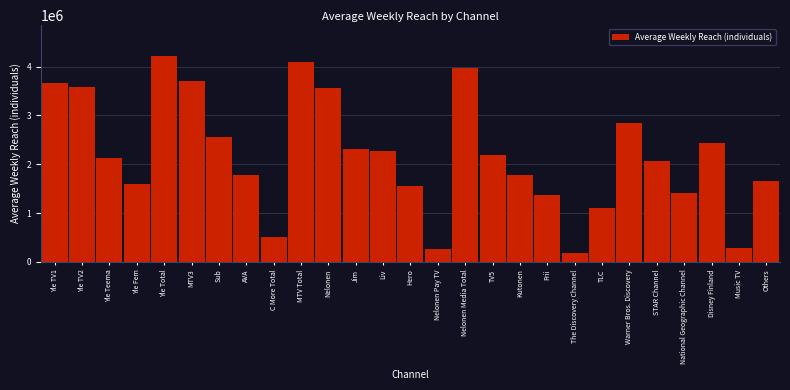

The chart shows a value of 4093000 at MTV Total. True or false?

True